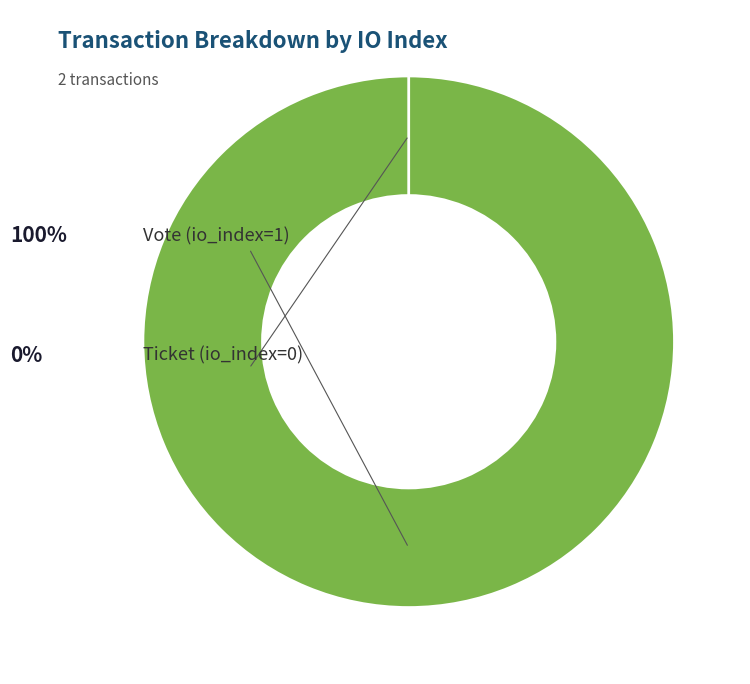

To the nearest percent, what is the difference between the Vote (io_index=1) and Ticket (io_index=0) slice percentages?

100%